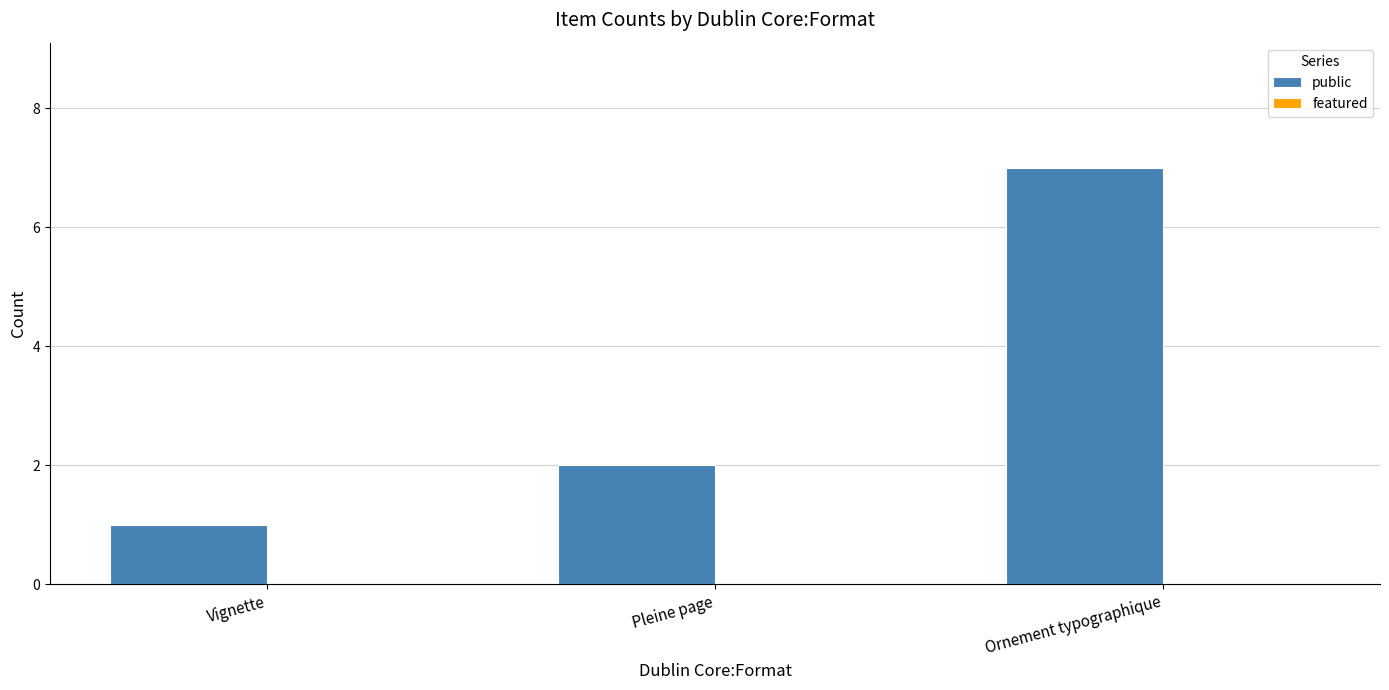

How many bars are there in total?

3